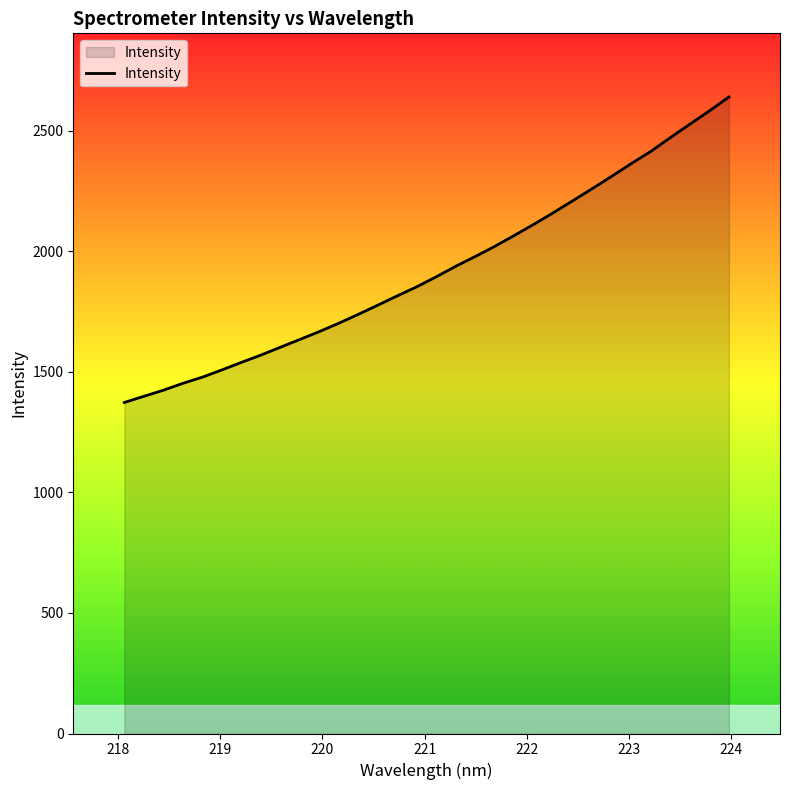

How many lines are shown in the chart?

1